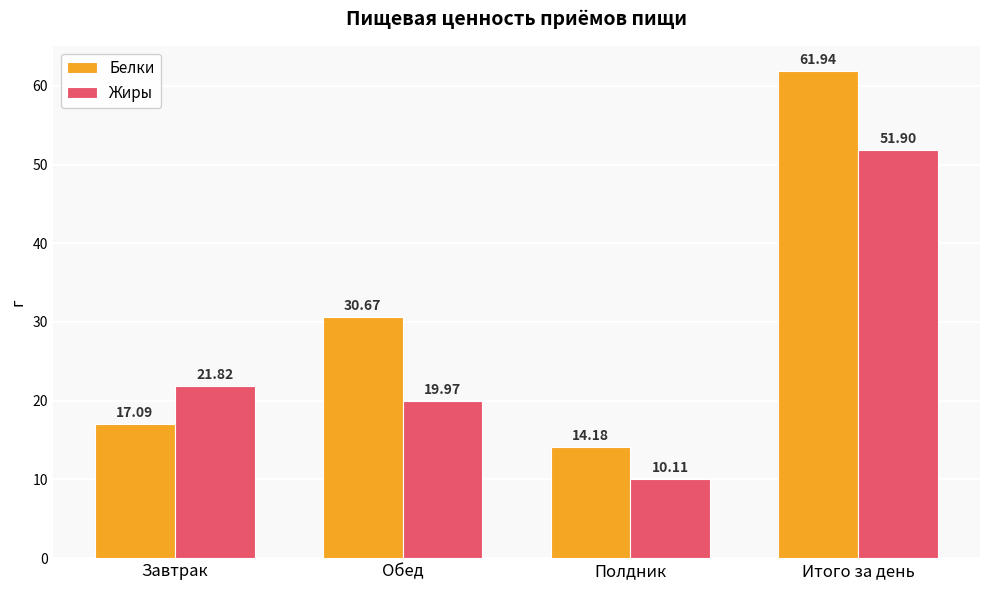

What is the label of the 1st bar from the left?

Завтрак